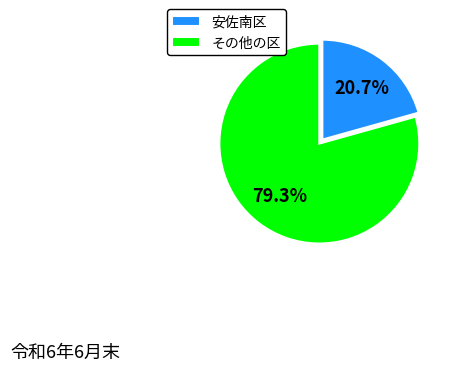

True or false: 安佐南区 accounts for 21% of the total.

True